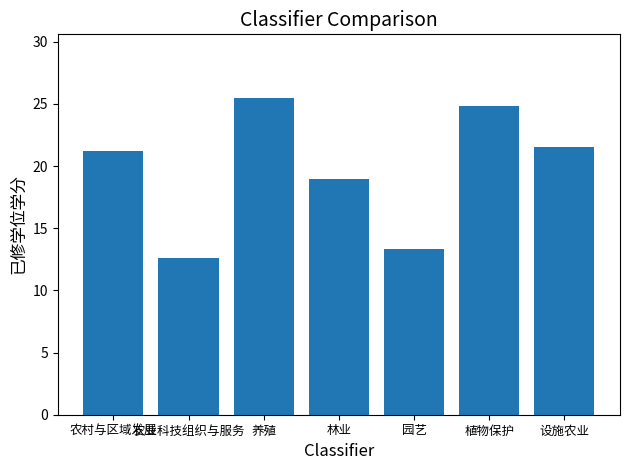

Which category has the lowest value across all series?

农业科技组织与服务